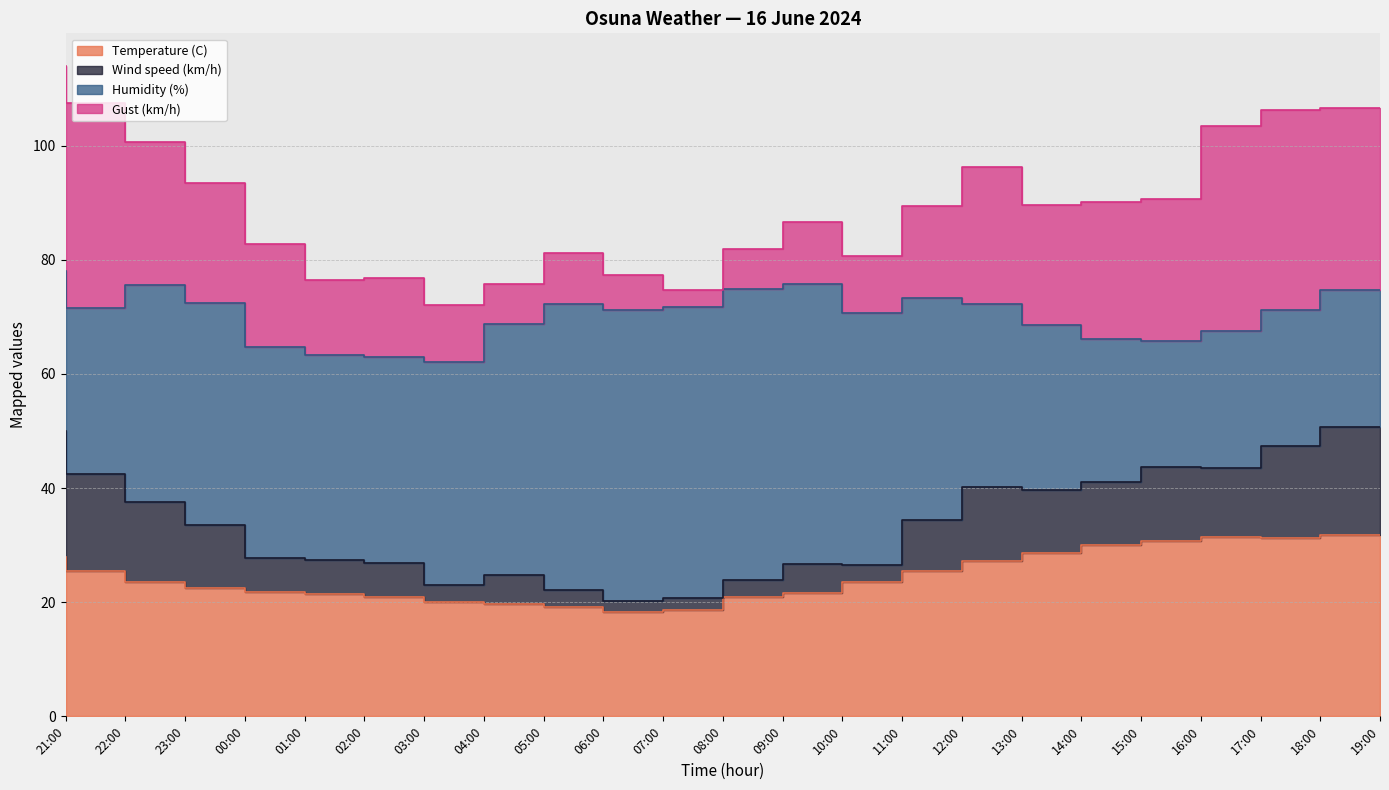

At which label is Gust (km/h) closest to 19?

01:00